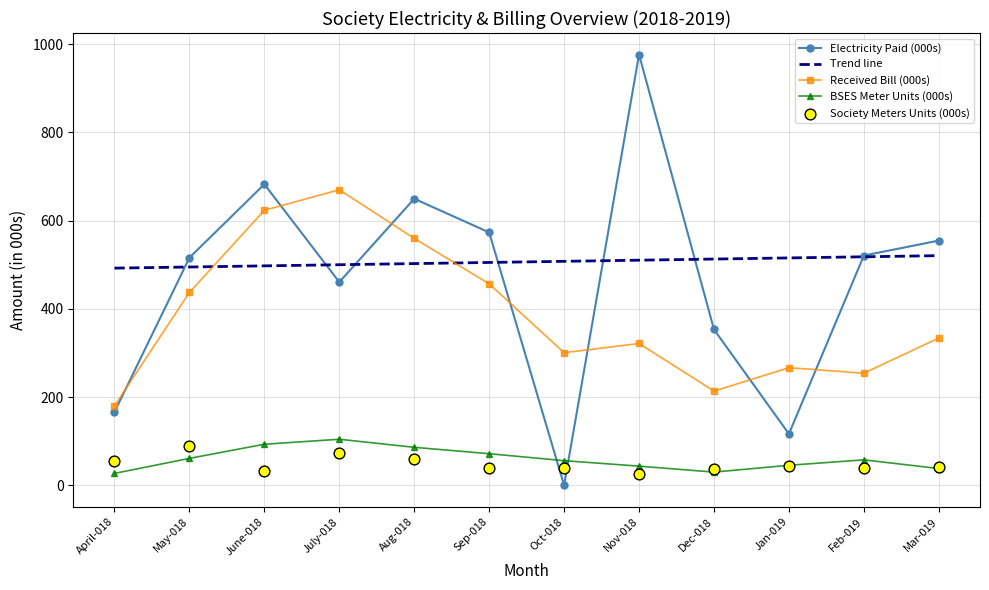

What is the total value across all series at Mar-019?

966.8